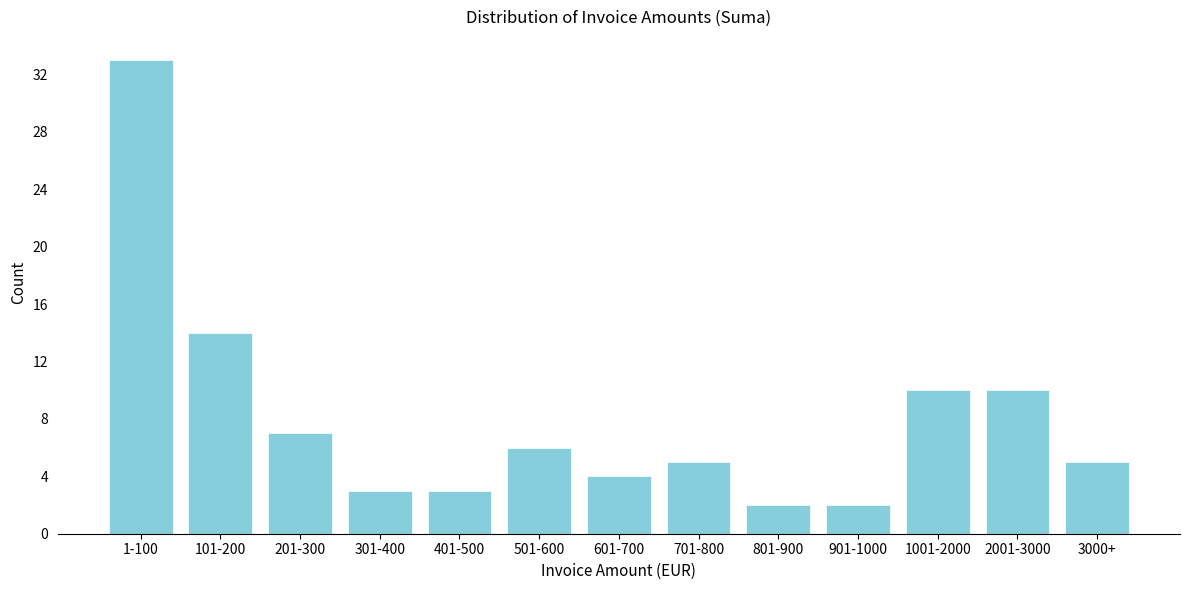

Reading right to left, extract all data points from this chart.

3000+=5	2001-3000=10	1001-2000=10	901-1000=2	801-900=2	701-800=5	601-700=4	501-600=6	401-500=3	301-400=3	201-300=7	101-200=14	1-100=33